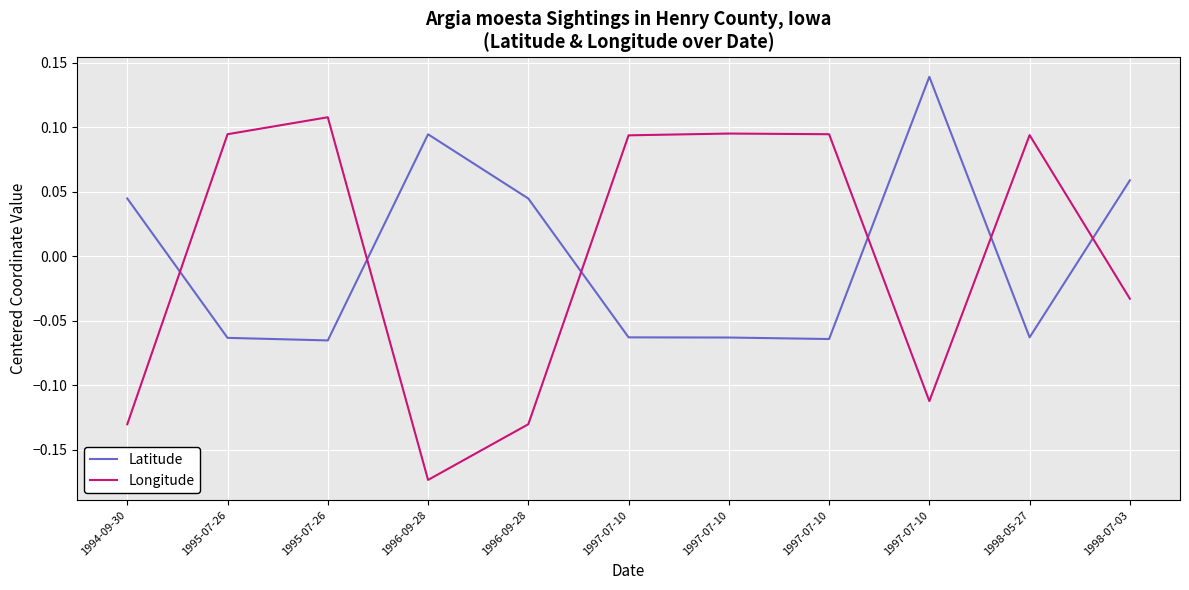

What is the difference between the maximum and second lowest values in the Latitude series?

0.2